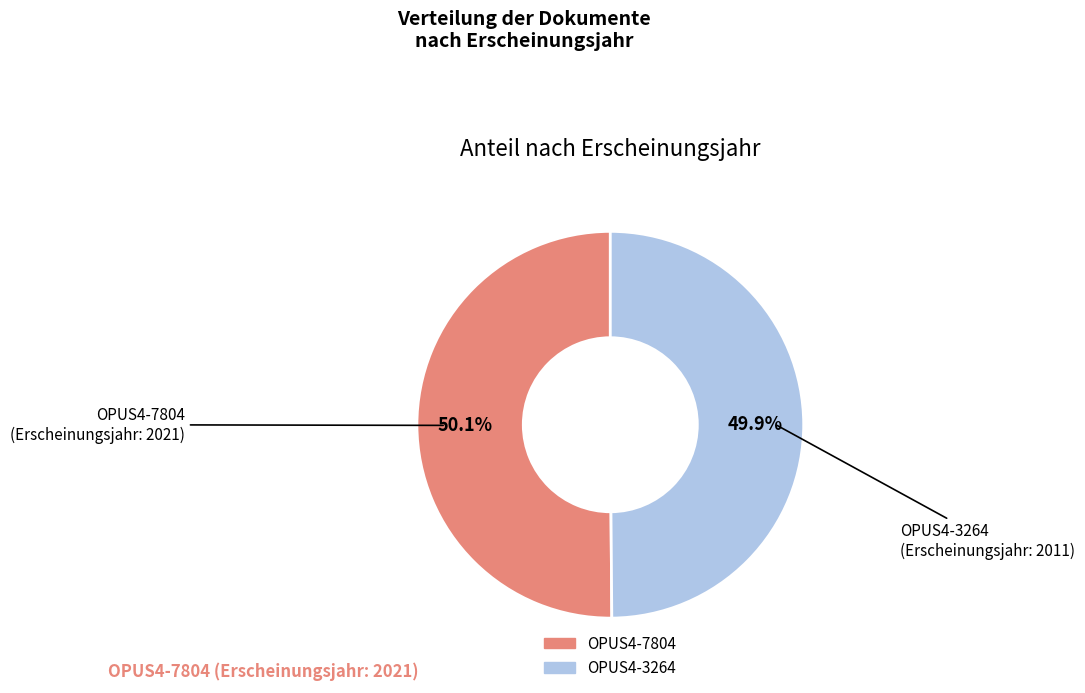

What is the ratio of the value at OPUS4-7804 to the value at OPUS4-3264?

1.0